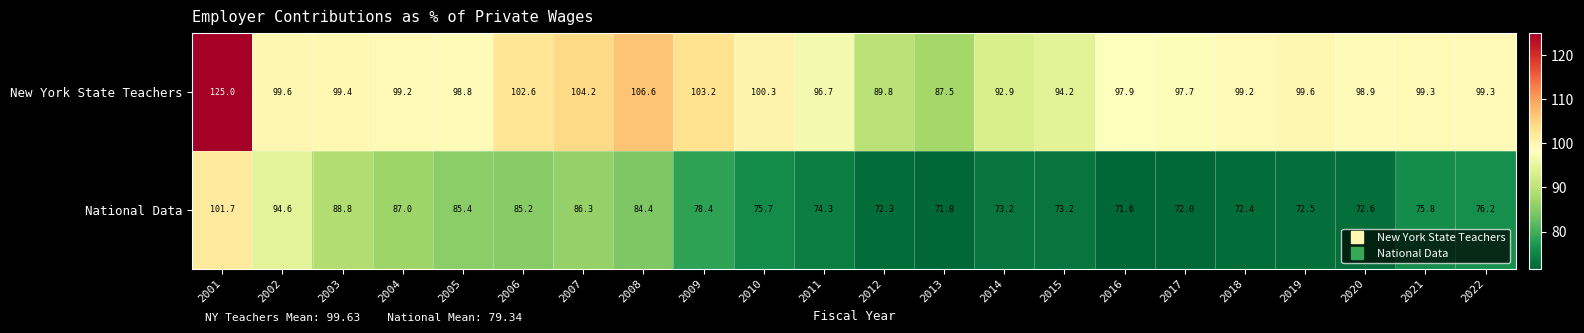

Rank the series by their average value, from highest to lowest.

New York State Teachers, National Data